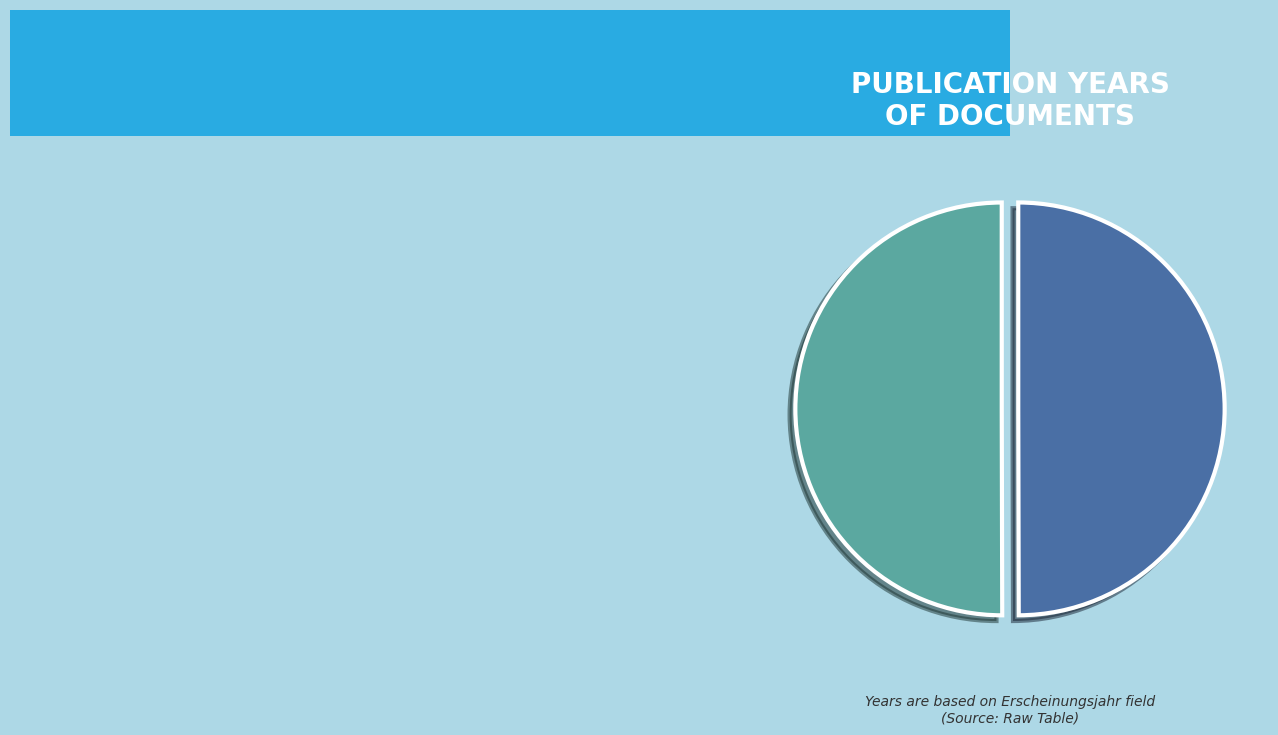

Is it true that OPUS4-8503 is 50% of the pie?

True